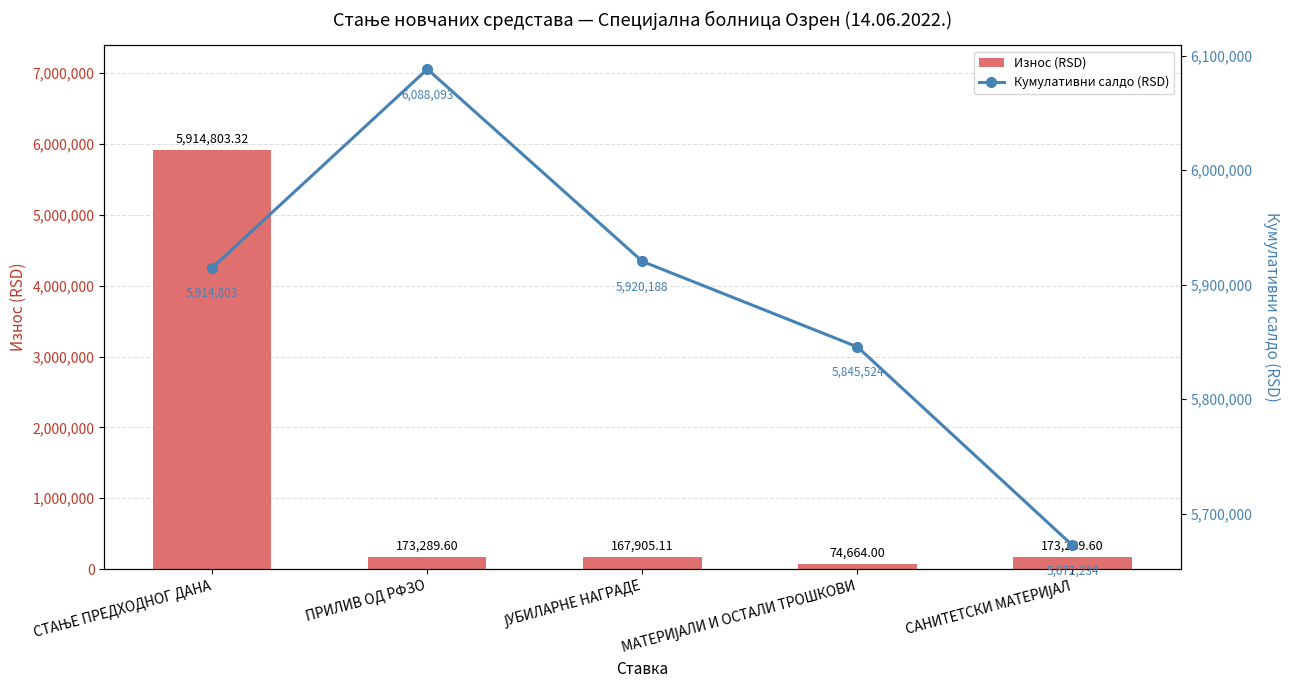

At which category is the sum across all series the highest?

СТАЊЕ ПРЕДХОДНОГ ДАНА